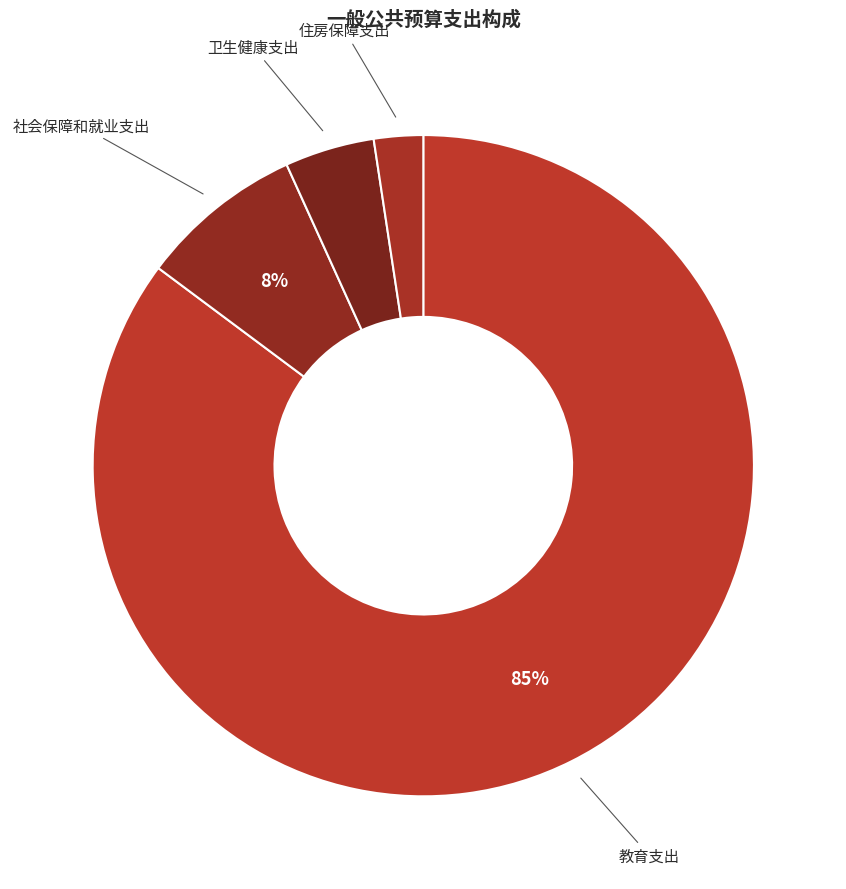

Which has a higher value, 教育支出 or 住房保障支出?

教育支出